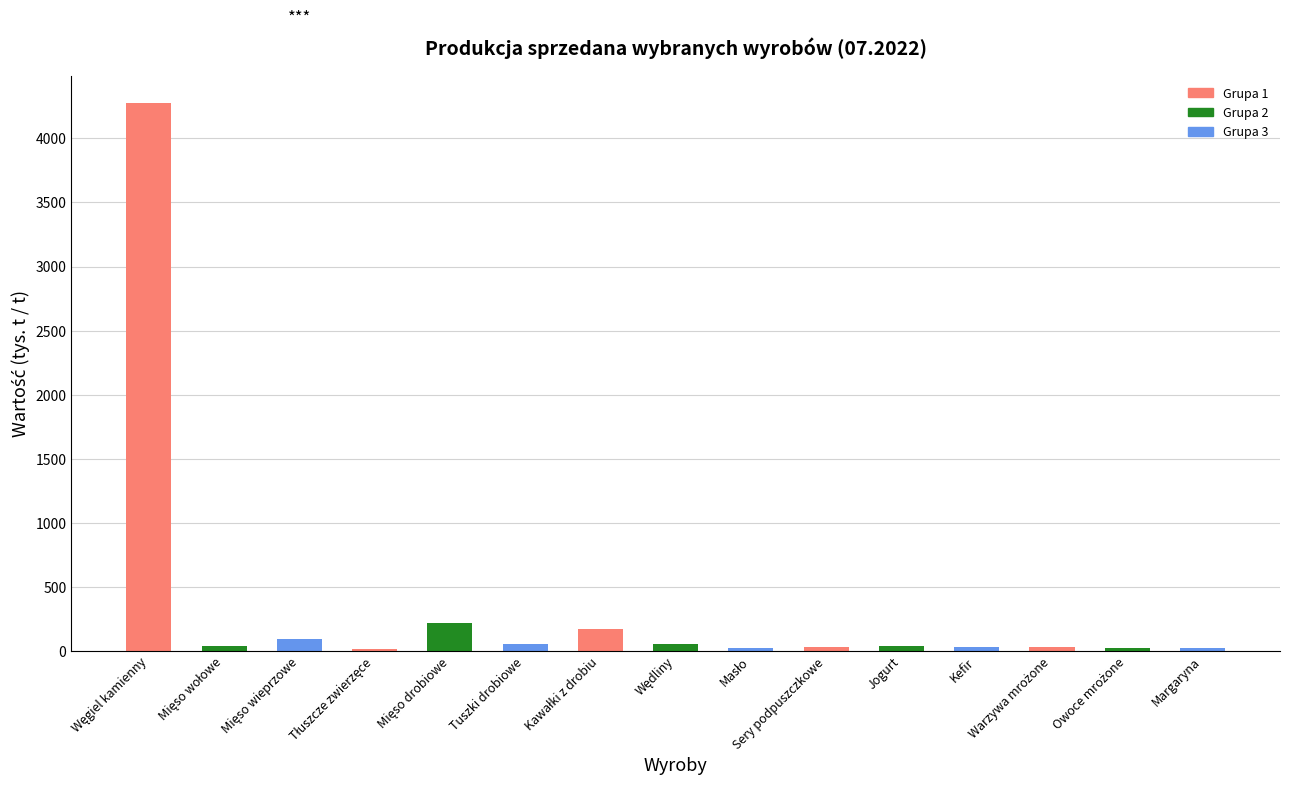

The chart shows a value of 29.4 at Sery podpuszczkowe. True or false?

True